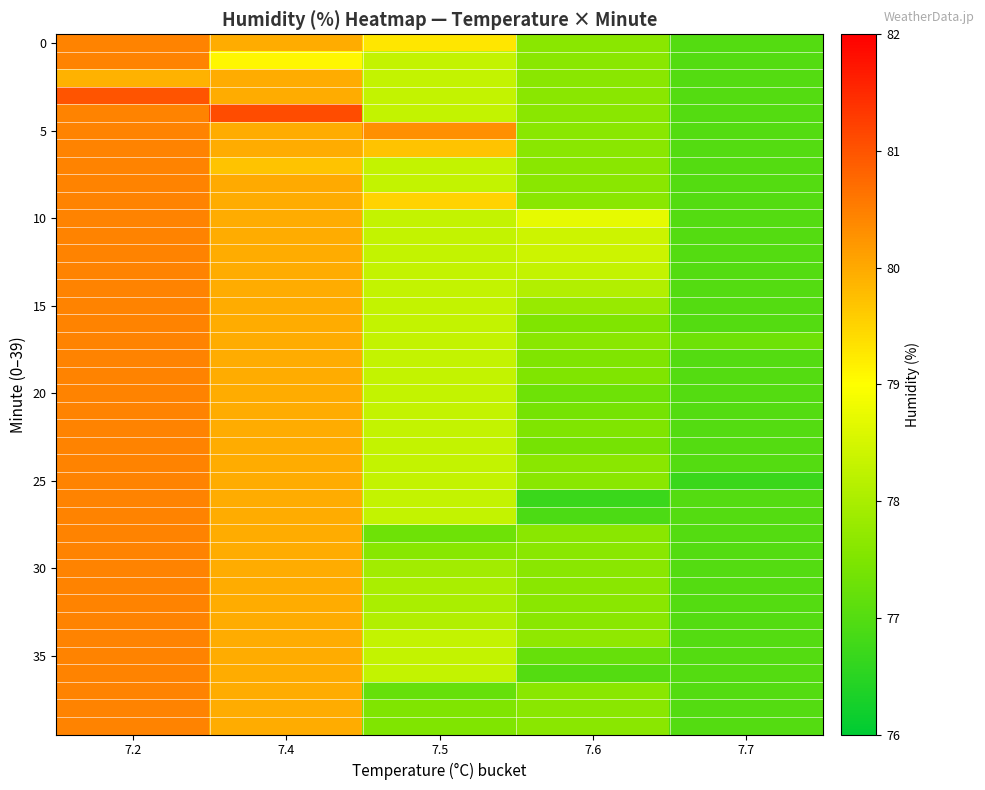

How many categories are shown in the chart?

5